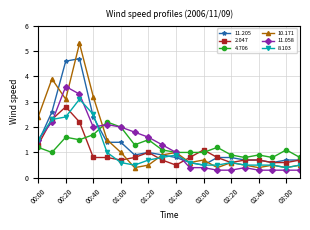

What are all the series names shown in the legend?

11.205, 2.047, 4.706, 10.171, 11.058, 8.103